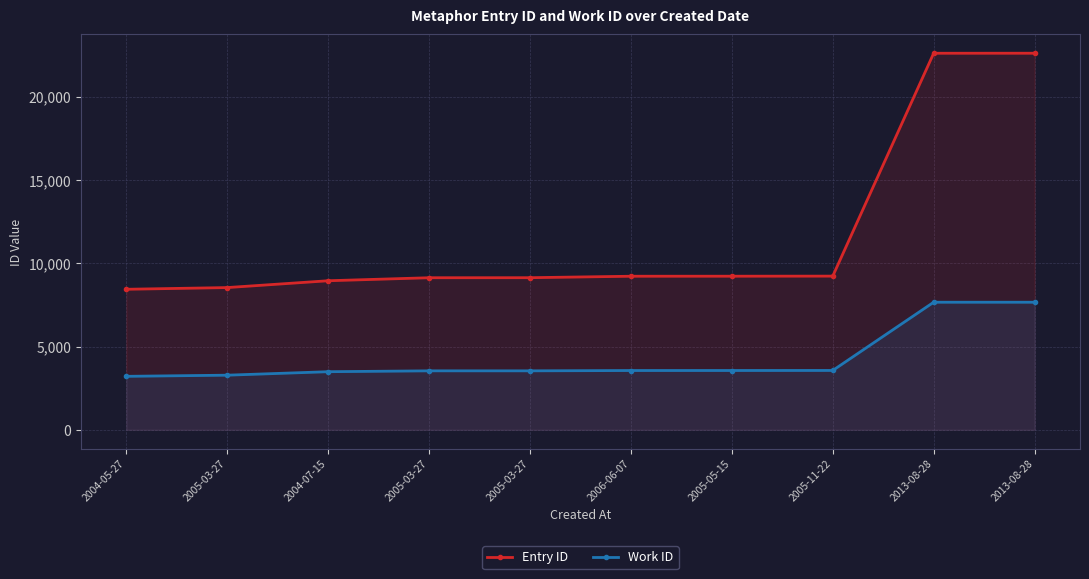

What is the total value across all series at 2013-08-28?

30278